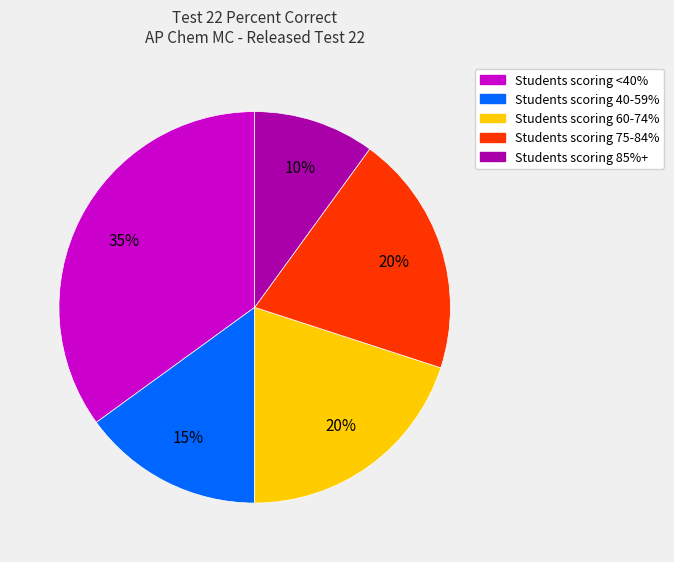

To the nearest percent, what is the average slice percentage?

20%